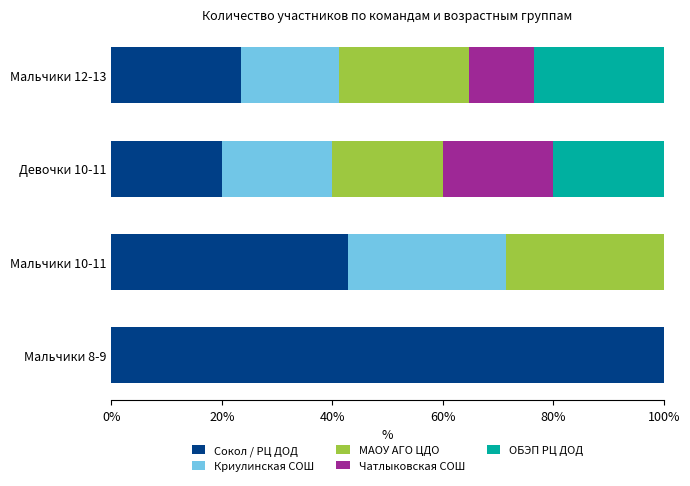

Where is Сокол / РЦ ДОД nearest to the value 60?

Мальчики 10-11